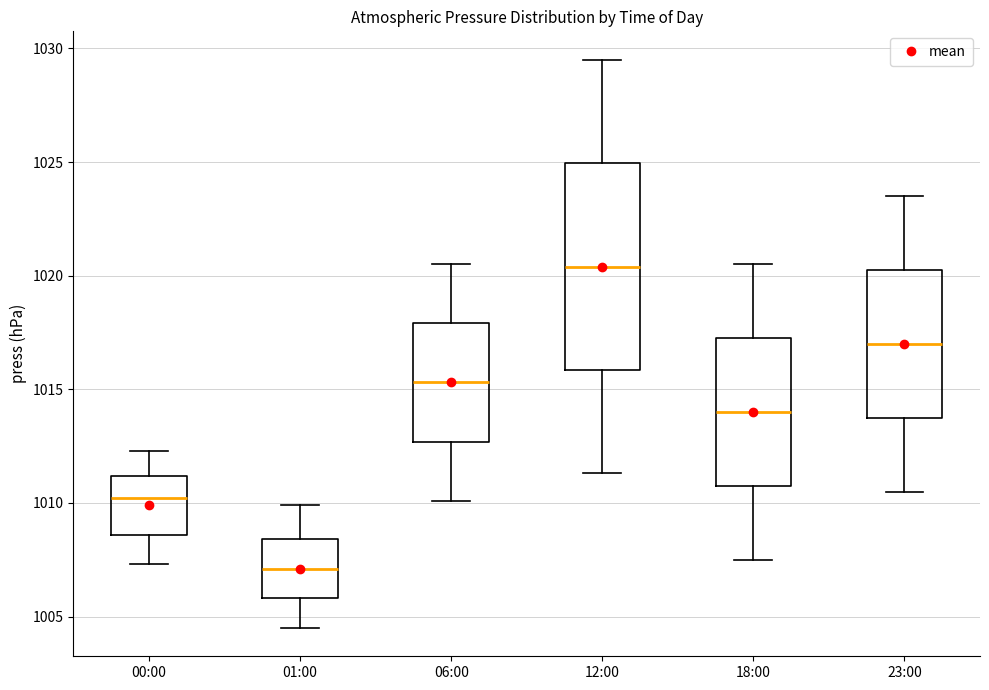

Comparing the boxes themselves (not the whiskers), which one is the tallest?

12:00